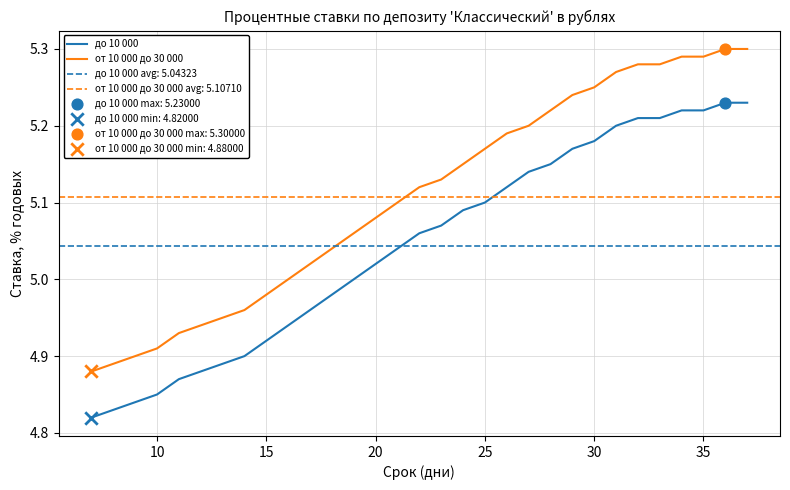

Is it true that до 10 000 equals 2.8 at 35?

False